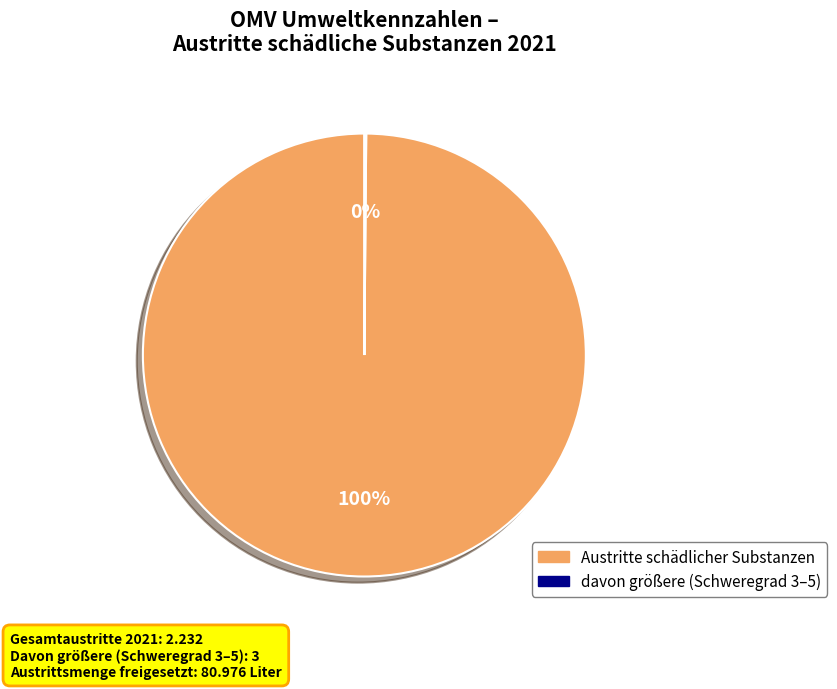

Is there any slice that represents more than half of the pie?

Yes